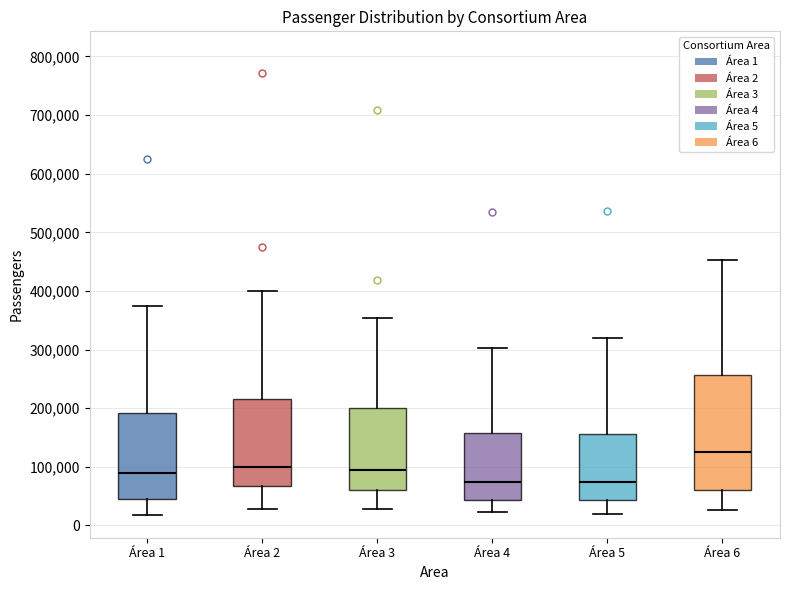

Which box is the tallest, from its lower edge to its upper edge?

Área 6